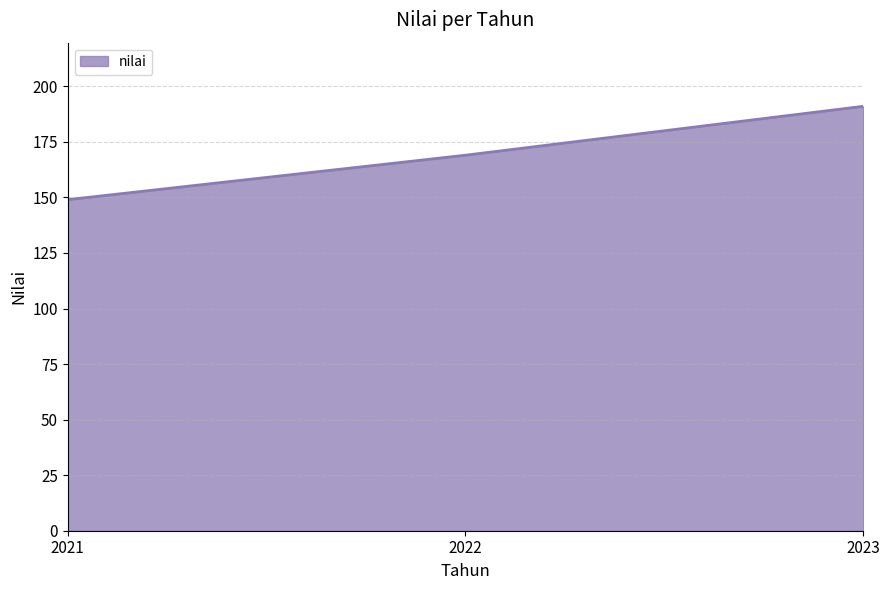

Count the number of data series in this chart.

1